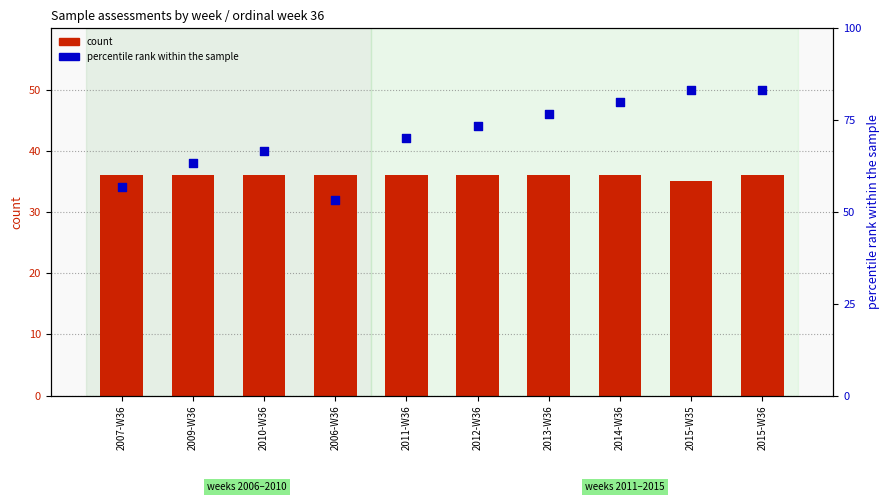

Which series reaches the minimum Y coordinate?

count